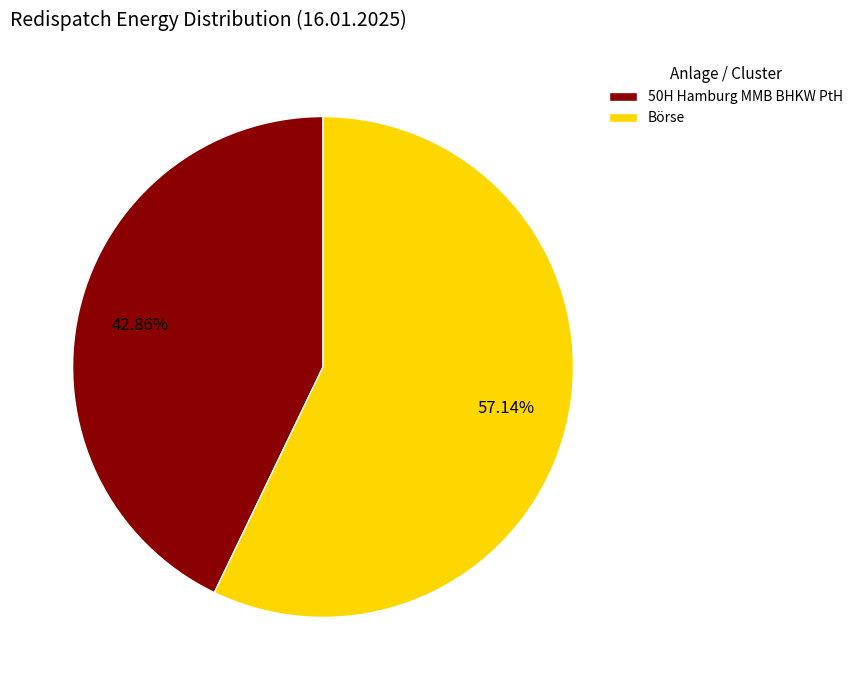

To the nearest percent, what portion does 50H Hamburg MMB BHKW PtH represent?

43%